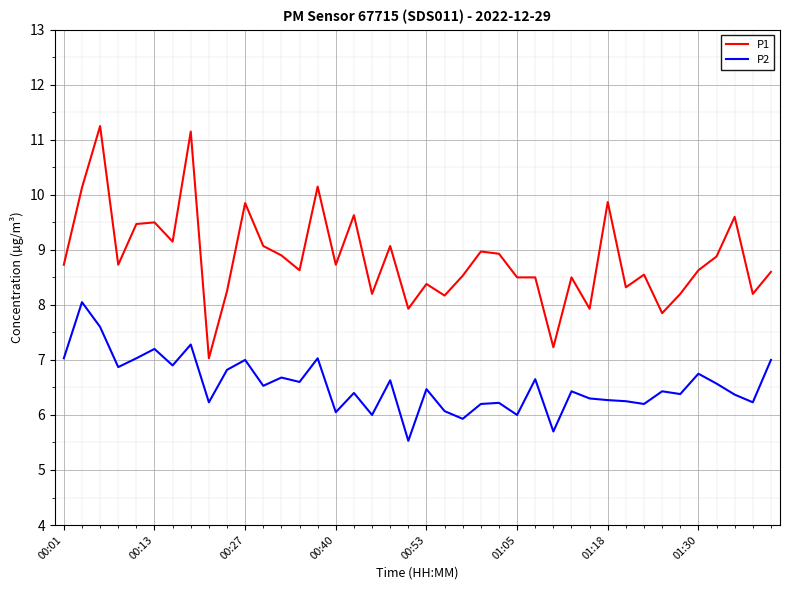

True or false: P2 and P1 cross at least once.

False